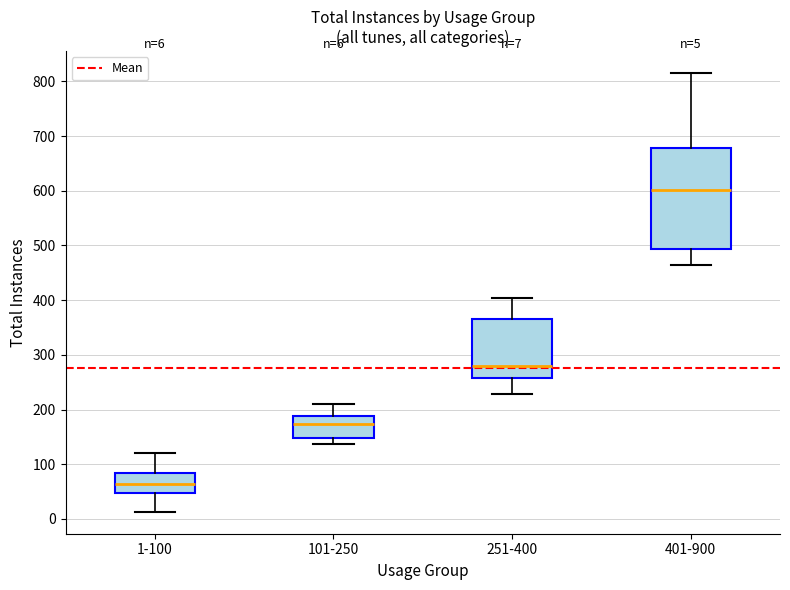

Which box's median line is the lowest?

1-100